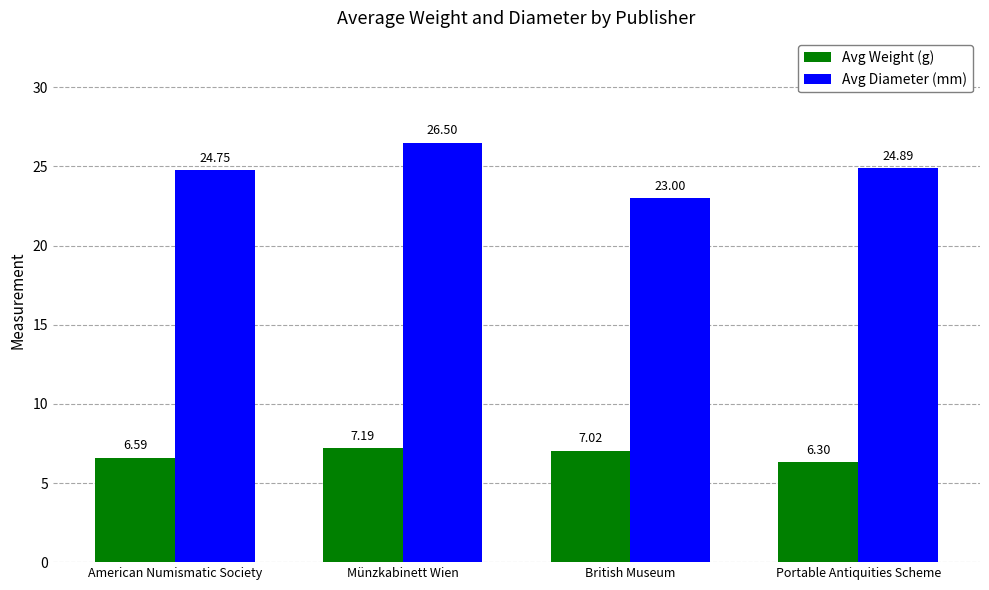

At which category does the chart reach its peak across all series?

Münzkabinett Wien